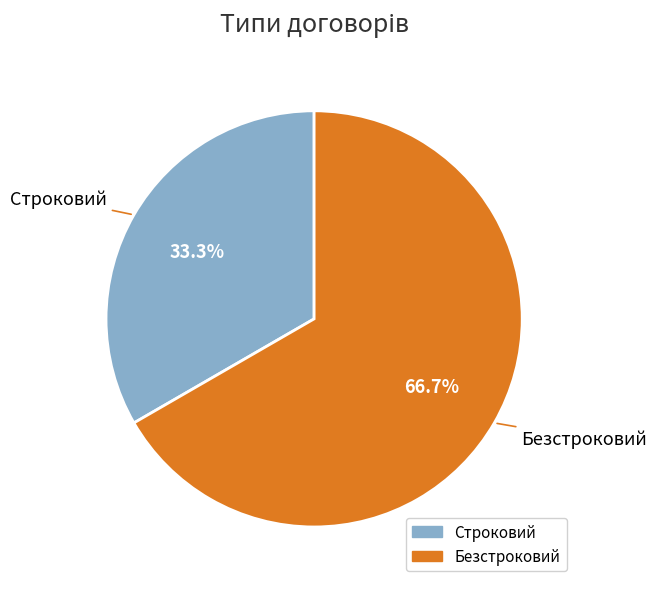

Is it true that Безстроковий is 56% of the pie?

False